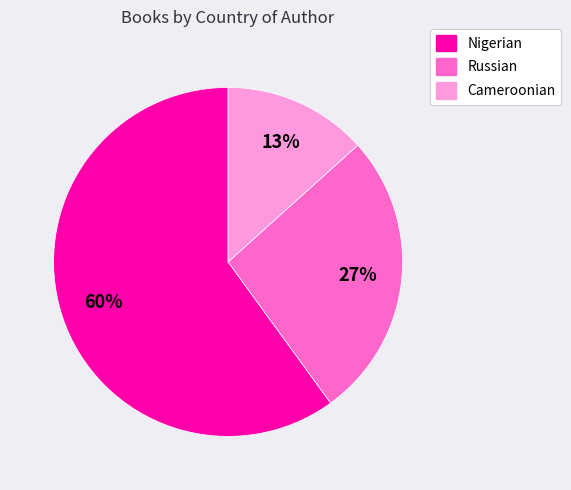

To the nearest percent, what portion does Nigerian represent?

60%